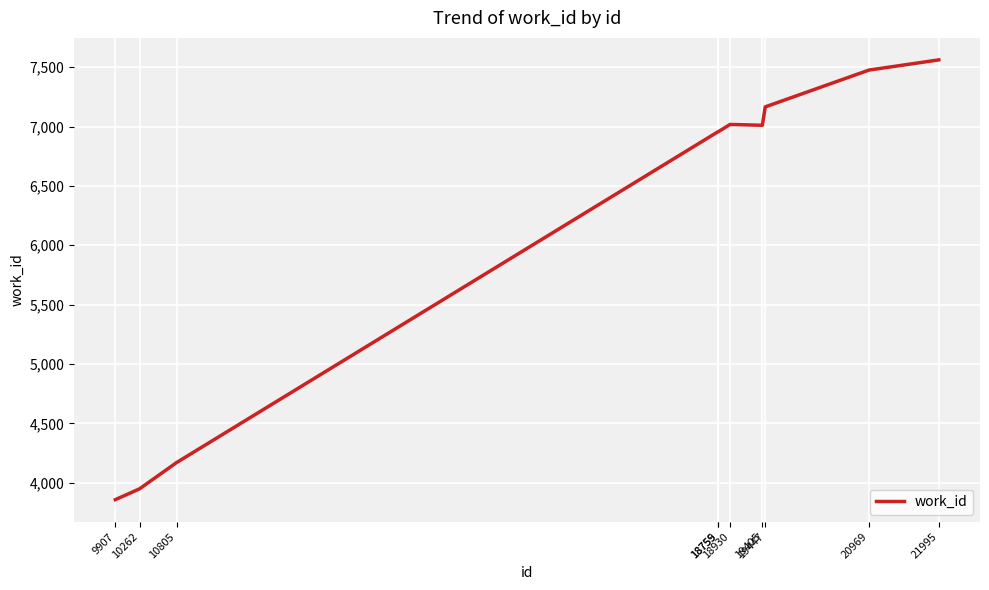

At which category does the chart reach its peak across all series?

21995